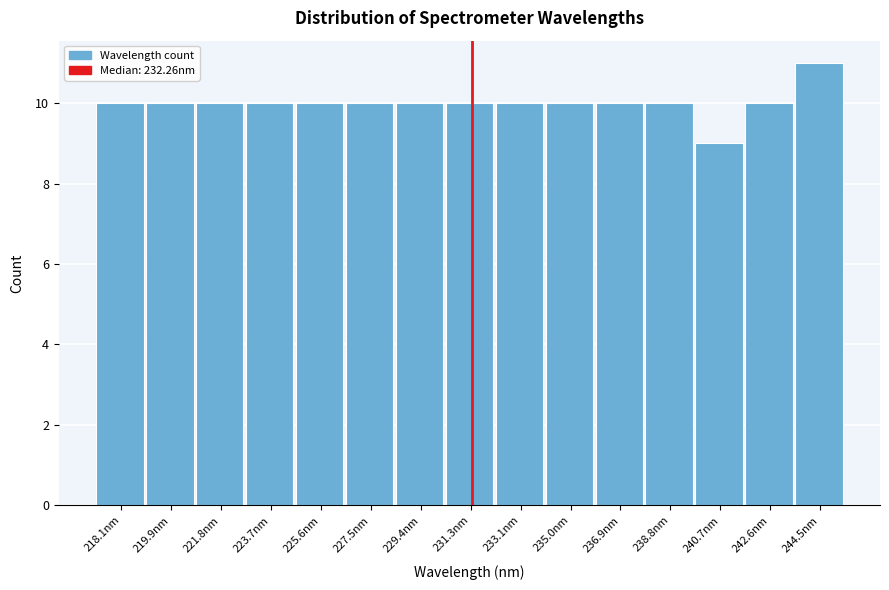

Reading left to right, extract all data points from this chart.

218.1nm=10	219.9nm=10	221.8nm=10	223.7nm=10	225.6nm=10	227.5nm=10	229.4nm=10	231.3nm=10	233.1nm=10	235.0nm=10	236.9nm=10	238.8nm=10	240.7nm=9	242.6nm=10	244.5nm=11